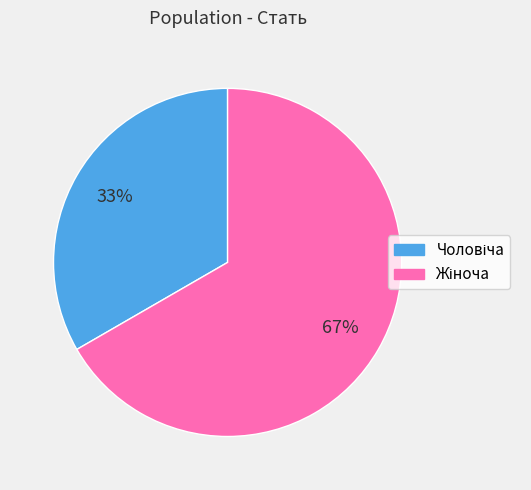

How many slices are in this pie chart?

2